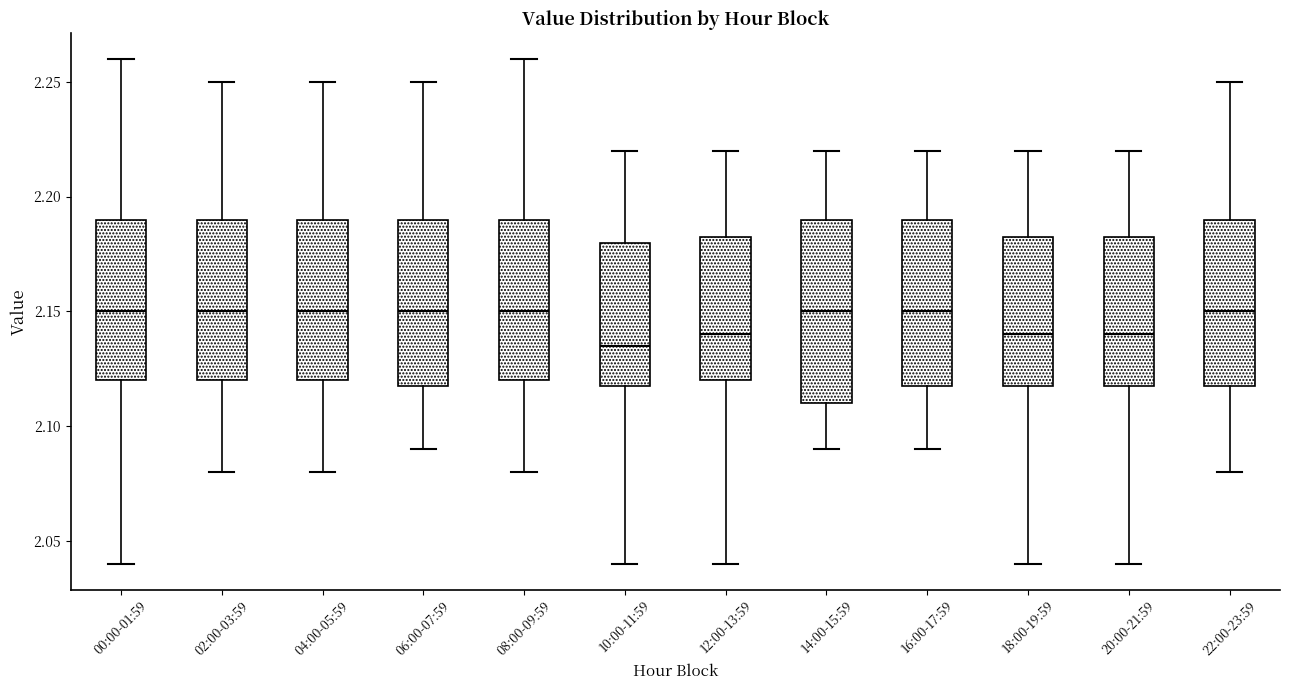

Which box's median line is the lowest?

10:00-11:59